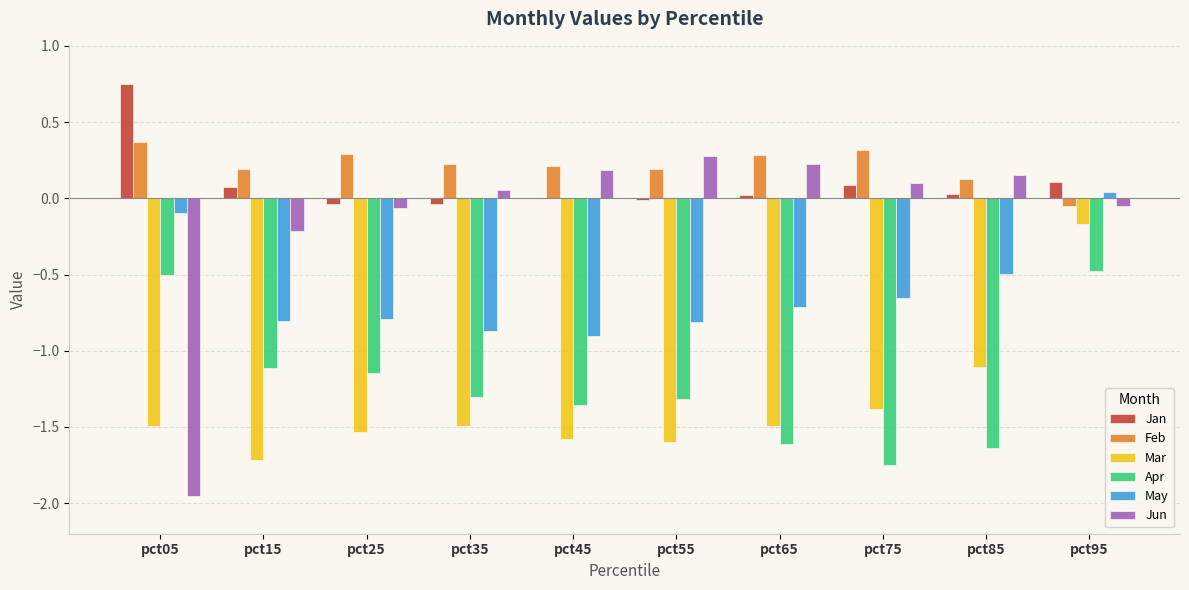

Are the bars horizontal?

No